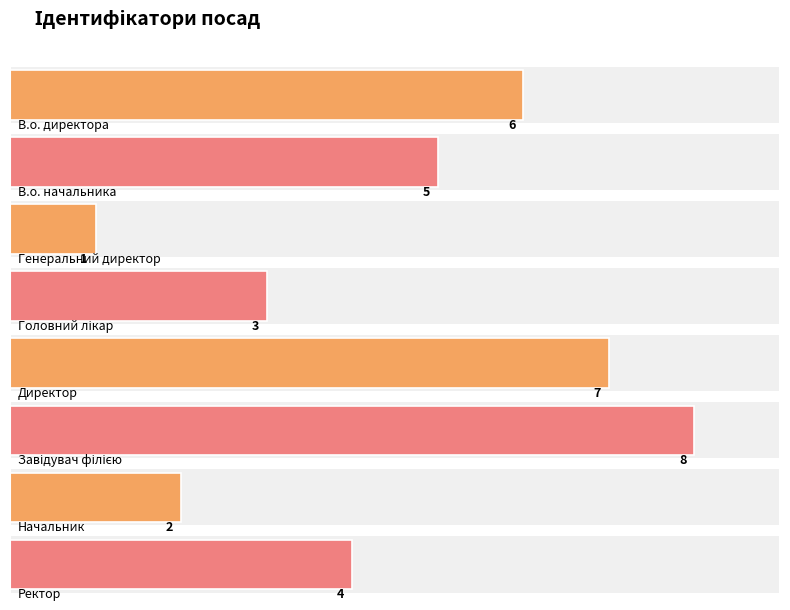

What is the label of the 2nd bar from the left?

В.о. начальника